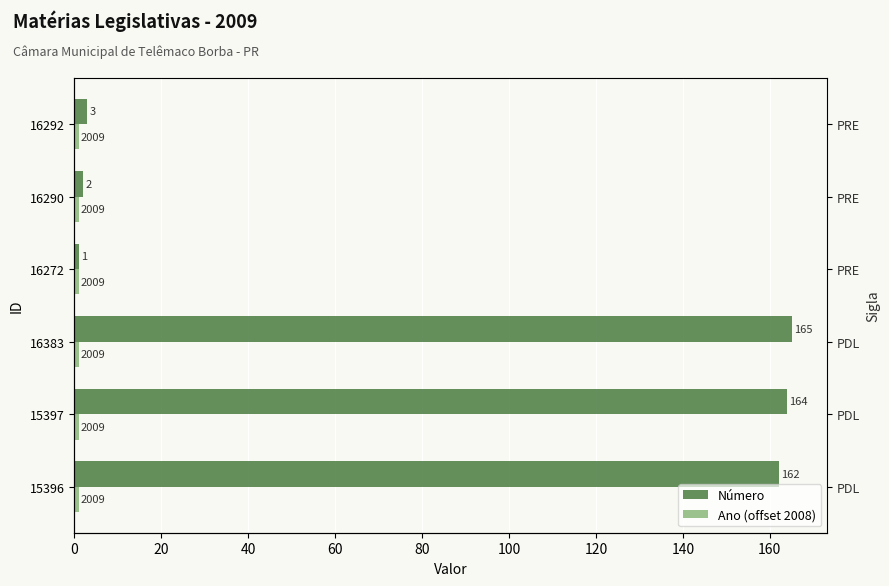

What is the greatest value displayed?

165.0